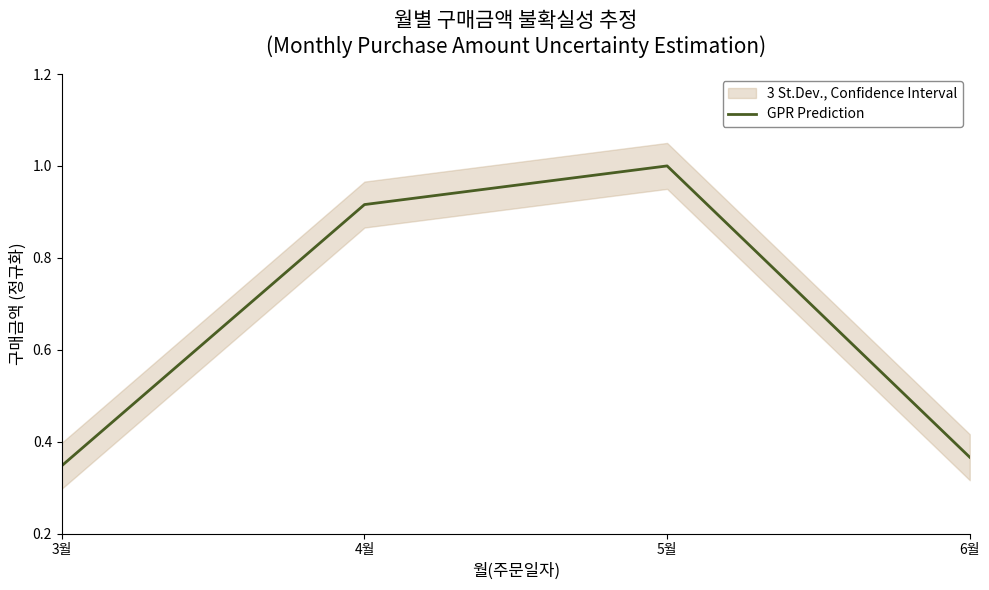

What is the average value?

0.7